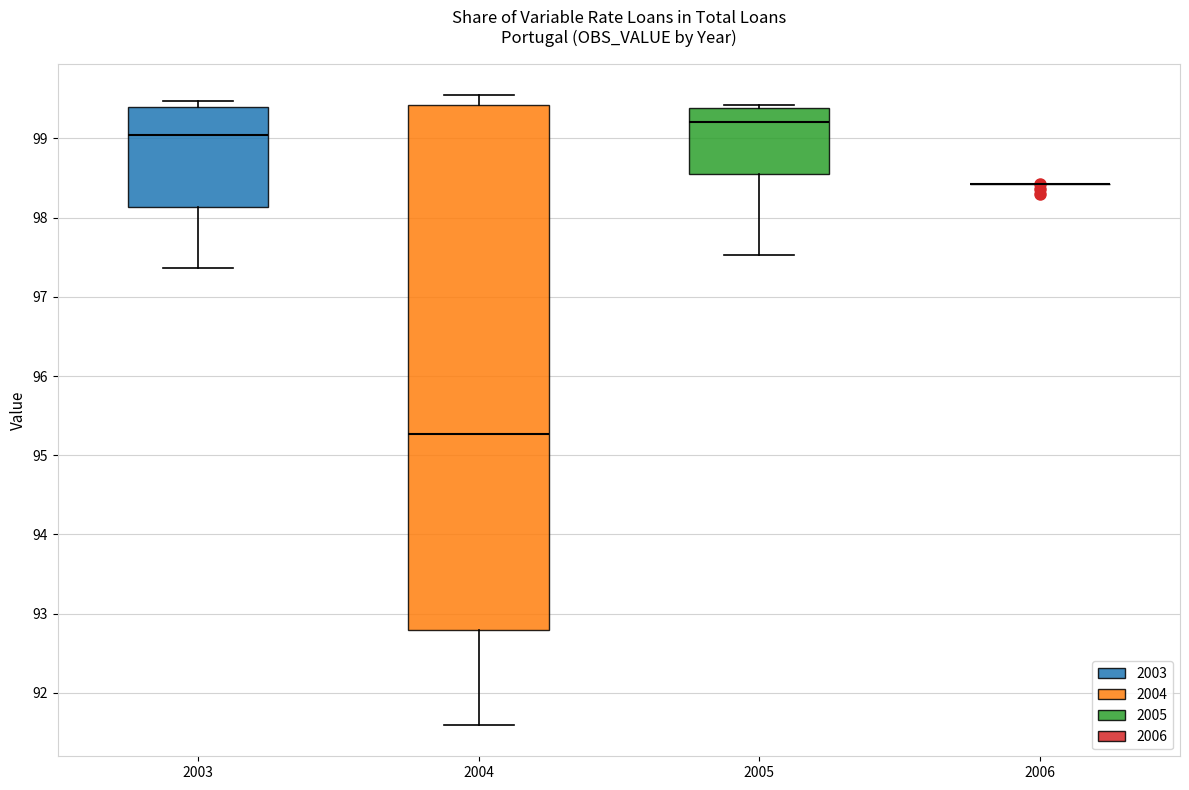

Reading left to right, transcribe this box plot: for each box, give where its median line is, the range the box spans, and where its two whiskers end, as read against the y-axis. The values are not printed on the chart, so give them approximately, as read against the axis.

2003: median 99.0, box 98.1 to 99.4, whiskers 97.4 to 99.5
2004: median 95.3, box 92.8 to 99.4, whiskers 91.6 to 99.5
2005: median 99.2, box 98.6 to 99.4, whiskers 97.5 to 99.4 (just above the box's upper edge)
2006: box collapsed to a line at 98.4, whiskers 98.4 to 98.4